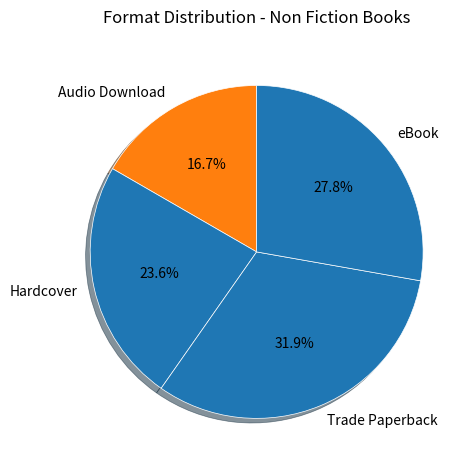

What is the largest slice in the pie chart?

Trade Paperback